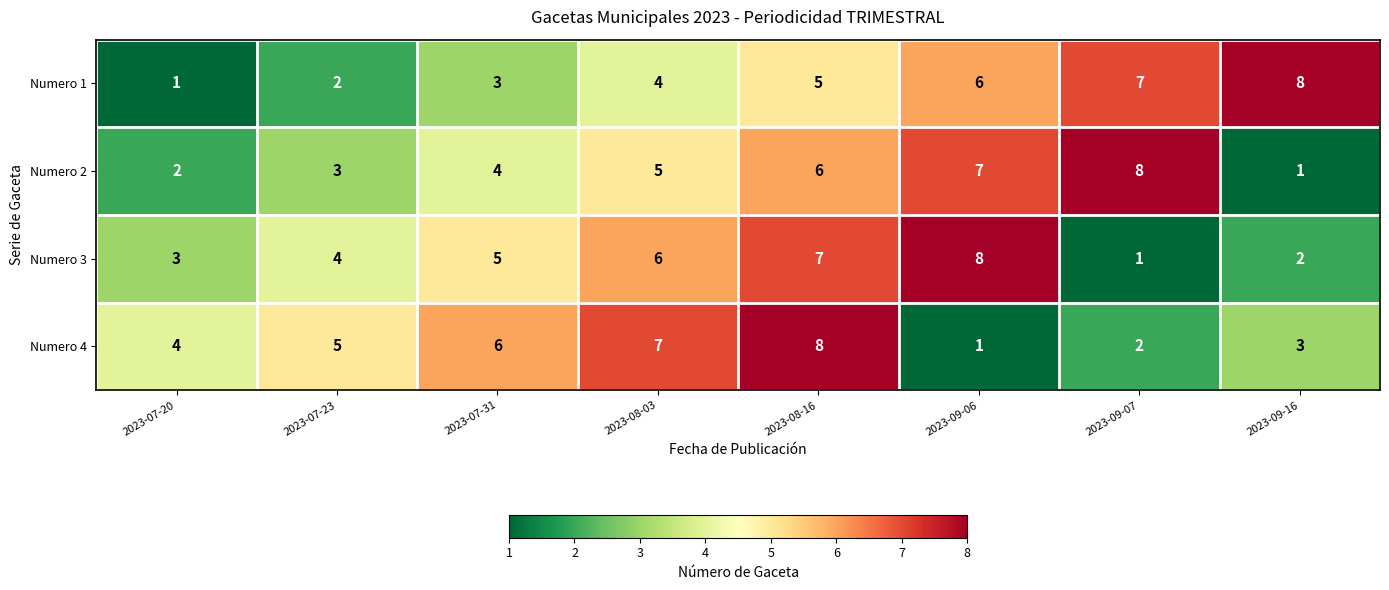

Count the number of data series in this chart.

4